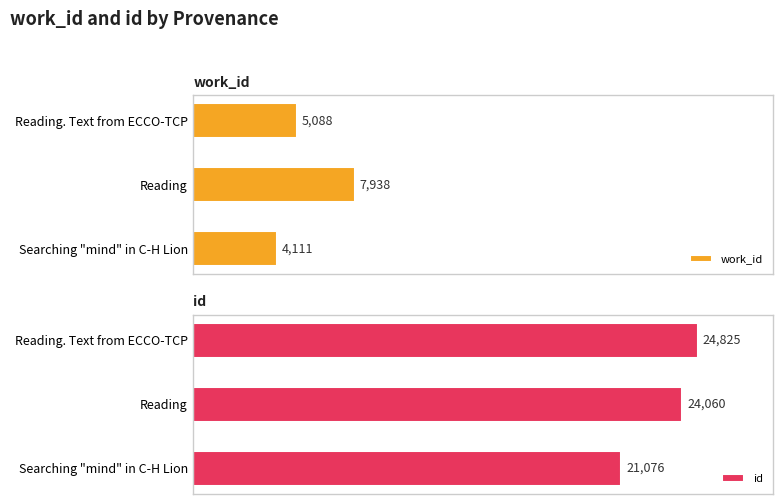

Which category has the highest value in the work_id series?

Reading